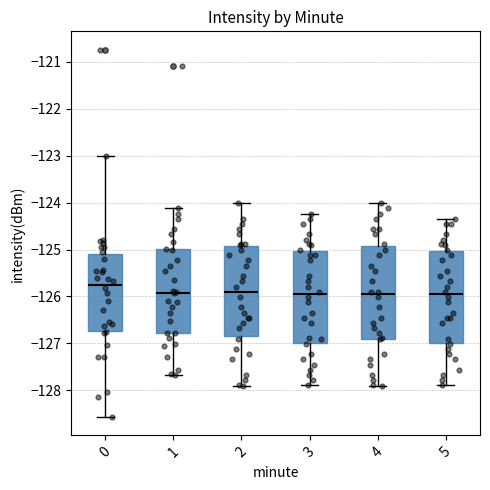

Reading left to right, read every box against the y-axis: the position of its median line, the range the box covers, and the ends of its whiskers. The values are not printed on the chart, so give them approximately, as read against the axis.

0: median -125.8, box -126.7 to -125.1, whiskers -128.6 to -123.0
1: median -125.9, box -126.8 to -125.0, whiskers -127.7 to -124.1
2: median -125.9, box -126.8 to -124.9, whiskers -127.9 to -124.0
3: median -126.0, box -127.0 to -125.0, whiskers -127.9 to -124.2
4: median -126.0, box -126.9 to -124.9, whiskers -127.9 to -124.0
5: median -126.0, box -127.0 to -125.0, whiskers -127.9 to -124.3